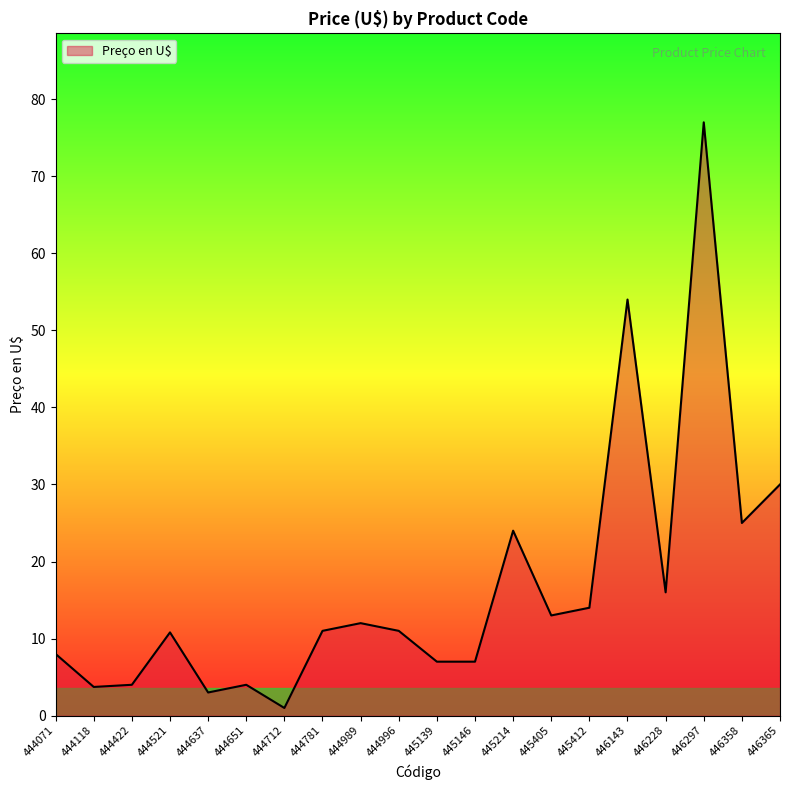

The chart shows a value of 1.9 at 444071. True or false?

False